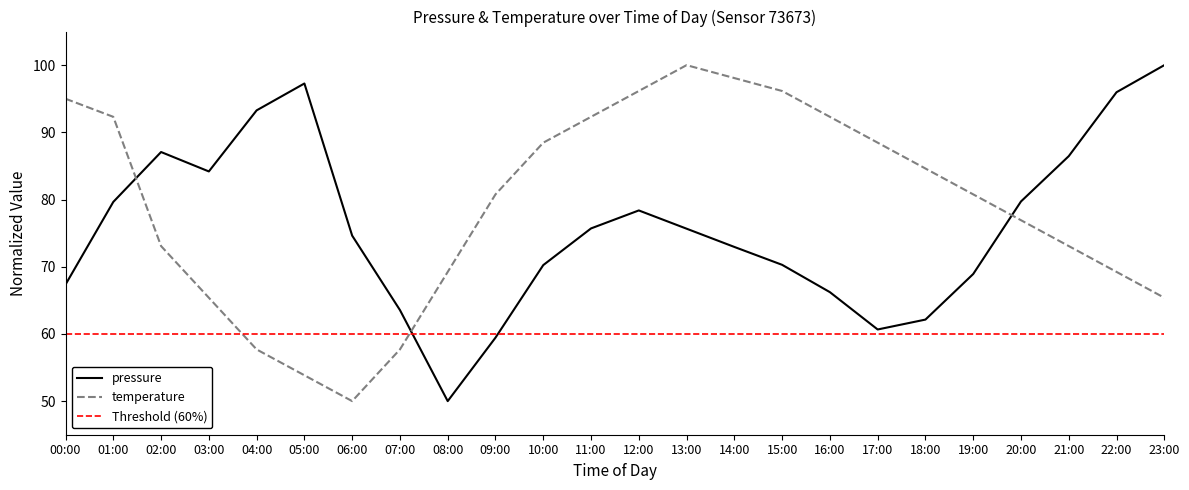

Does the chart have visible grid lines?

No